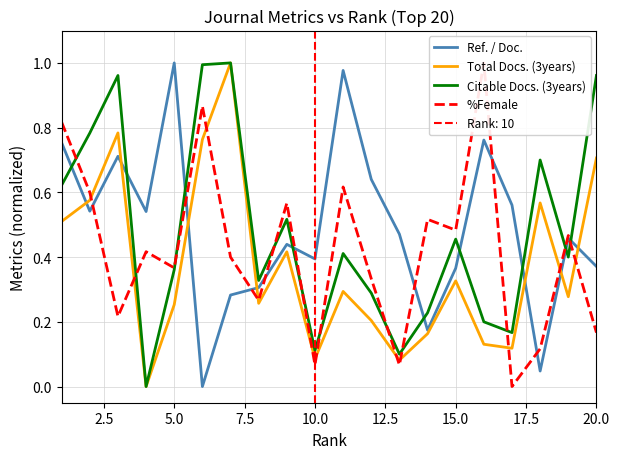

What is the value of the Ref. / Doc. point at the 20th from the left?

0.4